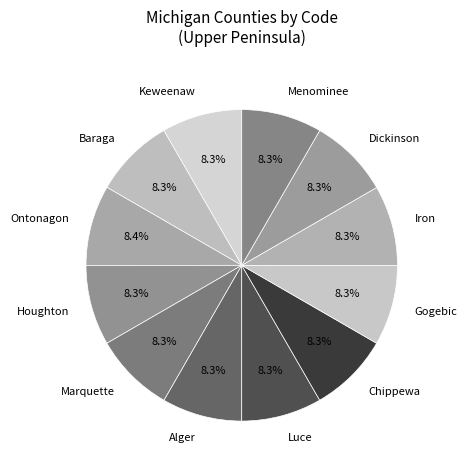

Count the number of slices in the pie.

12